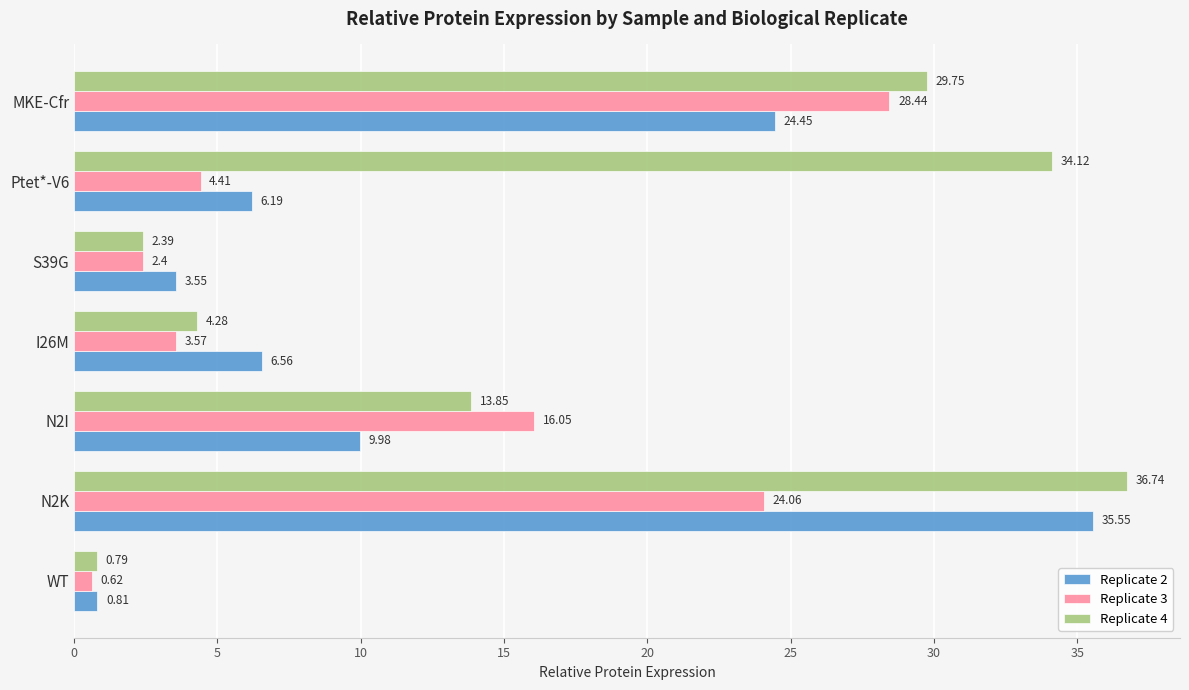

What is the difference between the Replicate 4 values at MKE-Cfr and N2K?

7.0